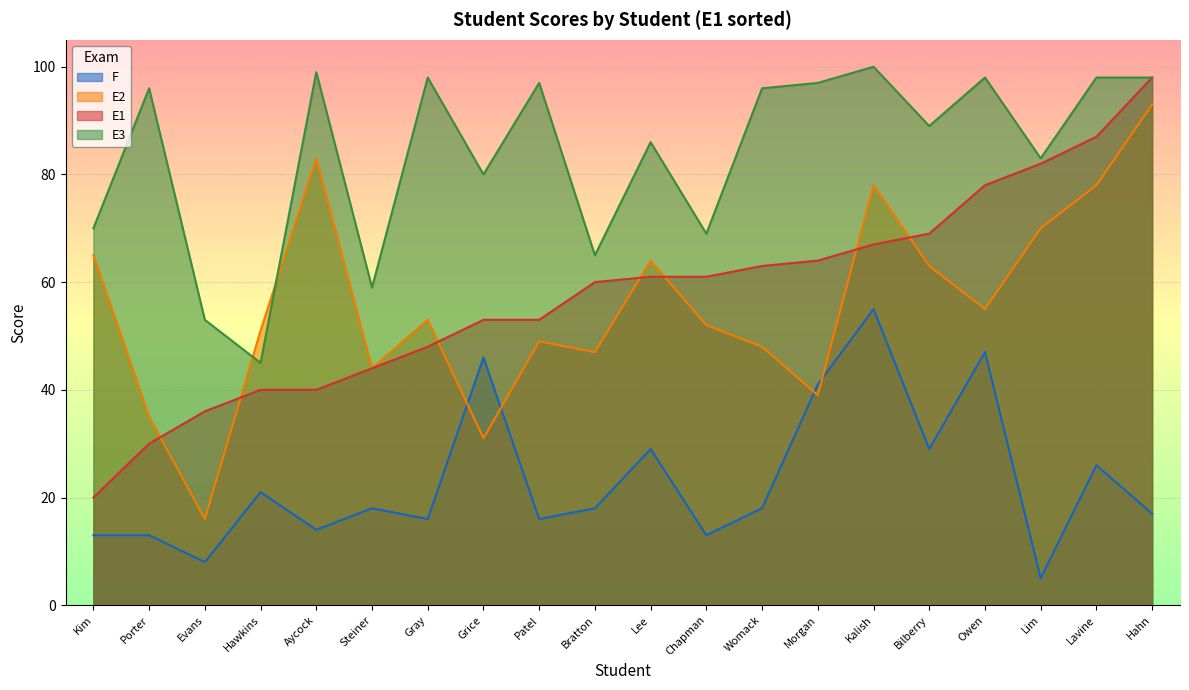

Where is the first local minimum for E3?

Hawkins